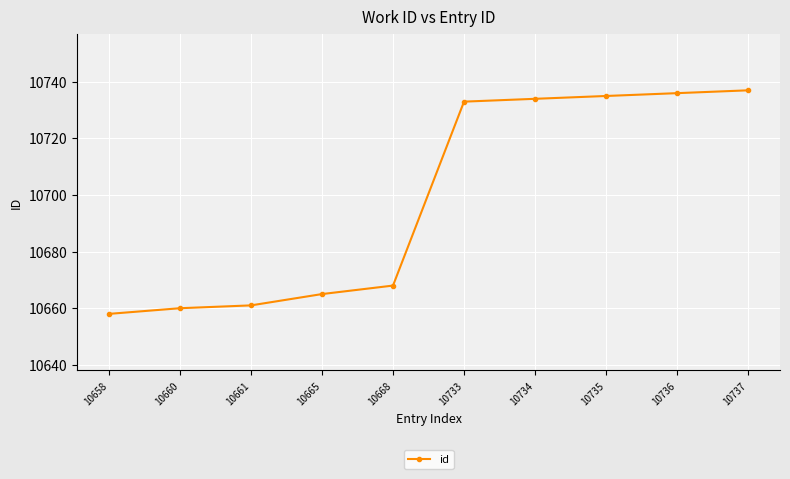

List the labels in order of value, smallest first.

10658, 10660, 10661, 10665, 10668, 10733, 10734, 10735, 10736, 10737